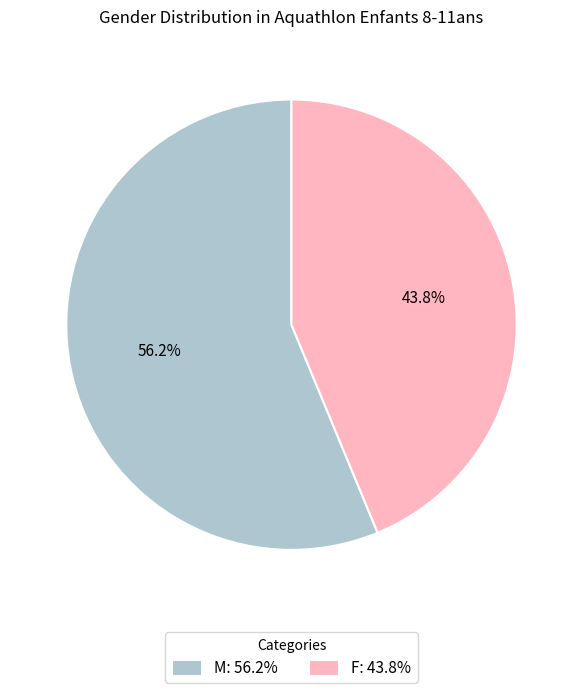

Rank the categories by value from highest to lowest.

M, F